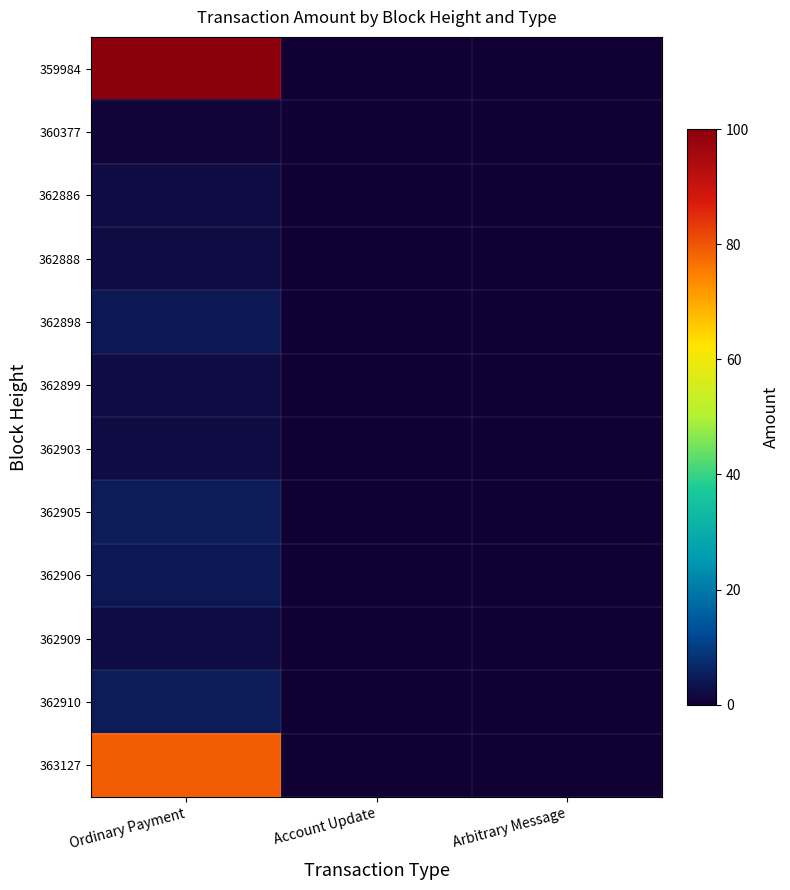

At which category is the sum across all series the highest?

Ordinary Payment